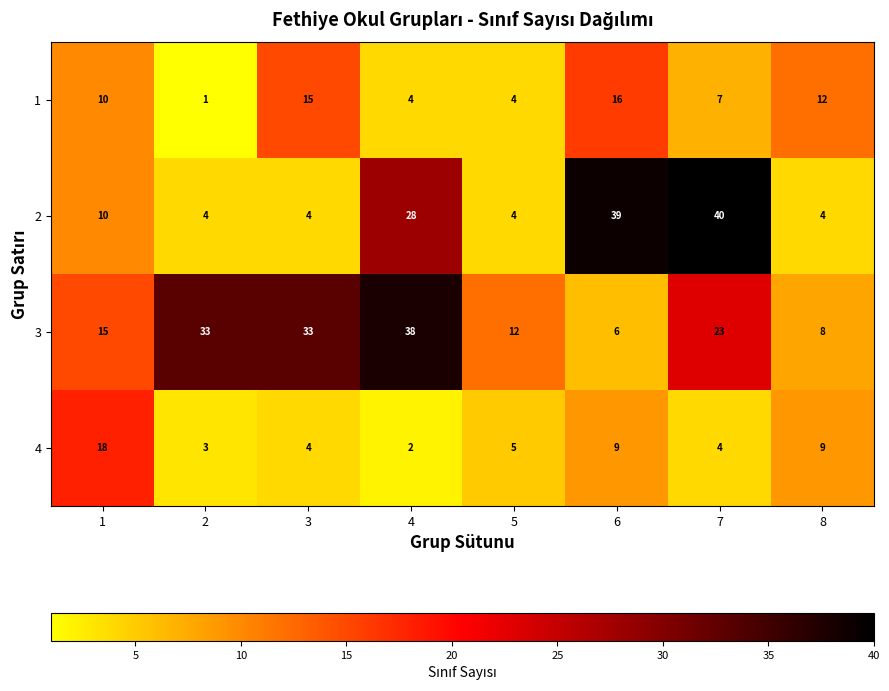

Where is 3 nearest to the value 22?

7